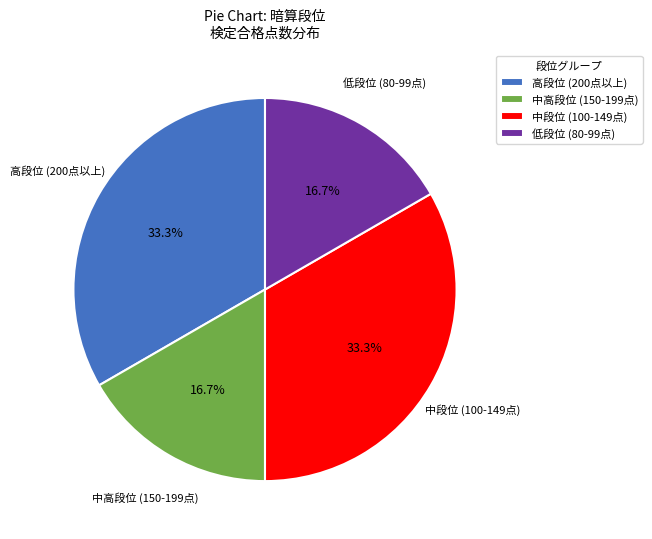

Is there a majority slice in this chart?

No